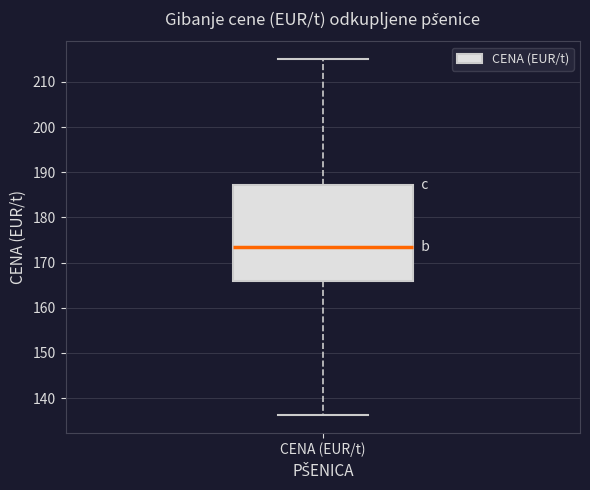

Where does the upper whisker of the box for CENA (EUR/t) end on the y-axis? The values are not printed on the chart, so give them approximately, as read against the axis.

215